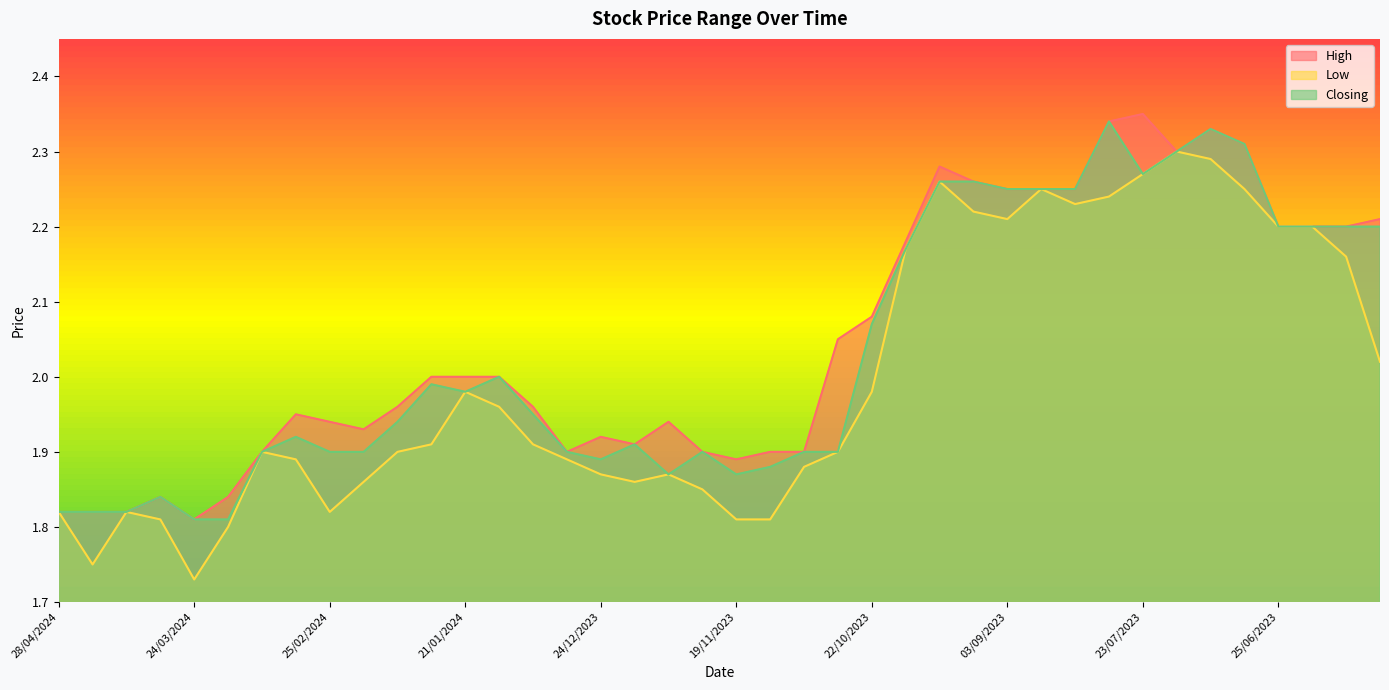

Reading left to right, transcribe all the data shown in this chart.

High: 28/04/2024=1.8	21/04/2024=1.8	14/04/2024=1.8	31/03/2024=1.8	24/03/2024=1.8	17/03/2024=1.8	10/03/2024=1.9	03/03/2024=1.9	25/02/2024=1.9	18/02/2024=1.9	04/02/2024=2.0	28/01/2024=2.0	21/01/2024=2.0	14/01/2024=2.0	07/01/2024=2.0	31/12/2023=1.9	24/12/2023=1.9	17/12/2023=1.9	03/12/2023=1.9	26/11/2023=1.9	19/11/2023=1.9	12/11/2023=1.9	05/11/2023=1.9	29/10/2023=2.0	22/10/2023=2.1	15/10/2023=2.2	01/10/2023=2.3	17/09/2023=2.3	03/09/2023=2.2	27/08/2023=2.2	13/08/2023=2.2	06/08/2023=2.3	23/07/2023=2.4	16/07/2023=2.3	09/07/2023=2.3	02/07/2023=2.3	25/06/2023=2.2	18/06/2023=2.2	11/06/2023=2.2	04/06/2023=2.2
Low: 28/04/2024=1.8	21/04/2024=1.8	14/04/2024=1.8	31/03/2024=1.8	24/03/2024=1.7	17/03/2024=1.8	10/03/2024=1.9	03/03/2024=1.9	25/02/2024=1.8	18/02/2024=1.9	04/02/2024=1.9	28/01/2024=1.9	21/01/2024=2.0	14/01/2024=2.0	07/01/2024=1.9	31/12/2023=1.9	24/12/2023=1.9	17/12/2023=1.9	03/12/2023=1.9	26/11/2023=1.9	19/11/2023=1.8	12/11/2023=1.8	05/11/2023=1.9	29/10/2023=1.9	22/10/2023=2.0	15/10/2023=2.2	01/10/2023=2.3	17/09/2023=2.2	03/09/2023=2.2	27/08/2023=2.2	13/08/2023=2.2	06/08/2023=2.2	23/07/2023=2.3	16/07/2023=2.3	09/07/2023=2.3	02/07/2023=2.2	25/06/2023=2.2	18/06/2023=2.2	11/06/2023=2.2	04/06/2023=2.0
Closing: 28/04/2024=1.8	21/04/2024=1.8	14/04/2024=1.8	31/03/2024=1.8	24/03/2024=1.8	17/03/2024=1.8	10/03/2024=1.9	03/03/2024=1.9	25/02/2024=1.9	18/02/2024=1.9	04/02/2024=1.9	28/01/2024=2.0	21/01/2024=2.0	14/01/2024=2.0	07/01/2024=1.9	31/12/2023=1.9	24/12/2023=1.9	17/12/2023=1.9	03/12/2023=1.9	26/11/2023=1.9	19/11/2023=1.9	12/11/2023=1.9	05/11/2023=1.9	29/10/2023=1.9	22/10/2023=2.1	15/10/2023=2.2	01/10/2023=2.3	17/09/2023=2.3	03/09/2023=2.2	27/08/2023=2.2	13/08/2023=2.2	06/08/2023=2.3	23/07/2023=2.3	16/07/2023=2.3	09/07/2023=2.3	02/07/2023=2.3	25/06/2023=2.2	18/06/2023=2.2	11/06/2023=2.2	04/06/2023=2.2